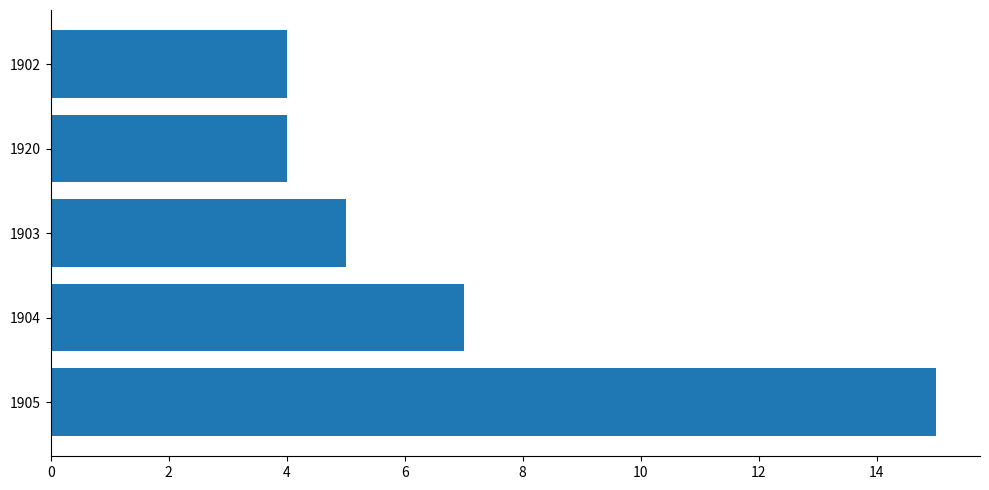

The value at 1902 is 4. True or false?

True